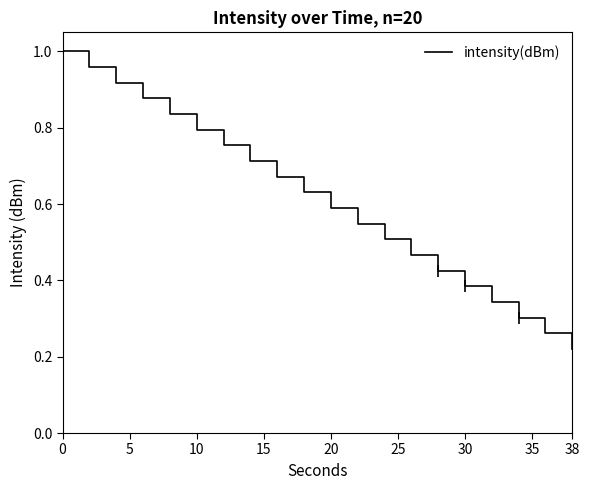

Does the chart display data point markers on the line(s)?

No